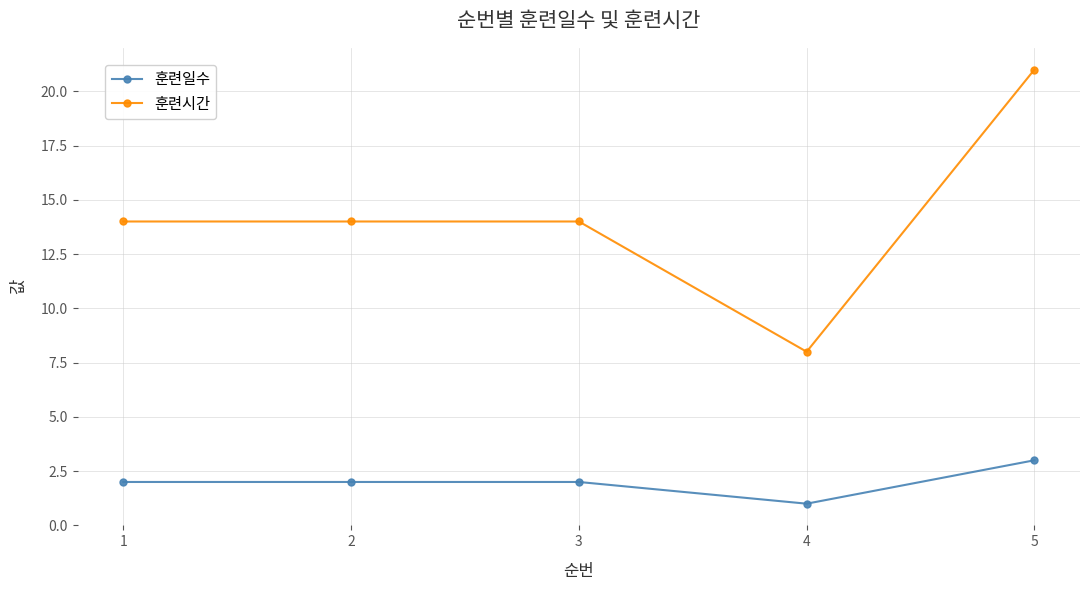

At which label does 훈련시간 reach its minimum?

4